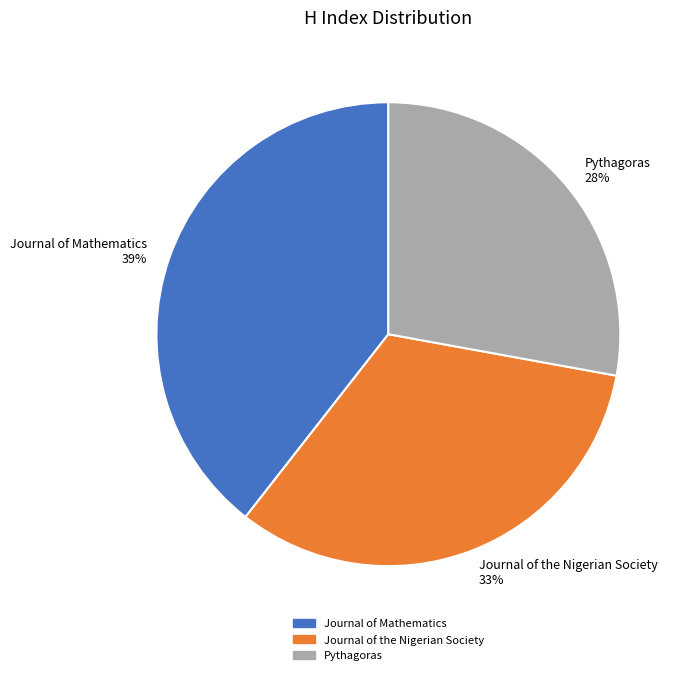

What percentage is the Journal of the Nigerian Society slice, to the nearest percent?

33%